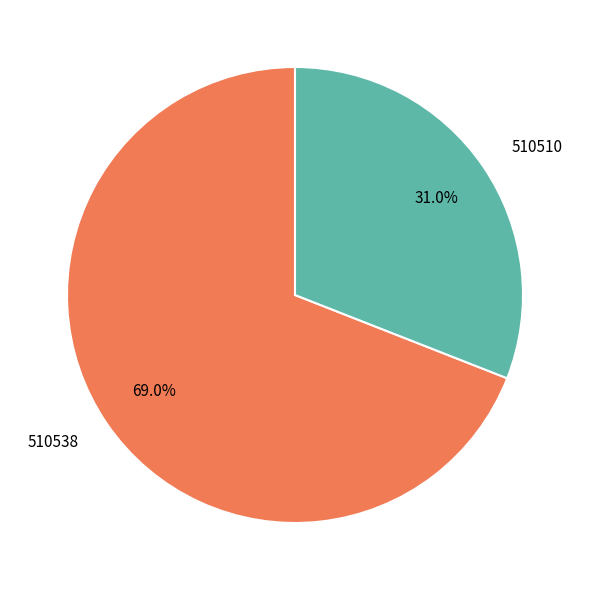

Which has a higher value, 510538 or 510510?

510538